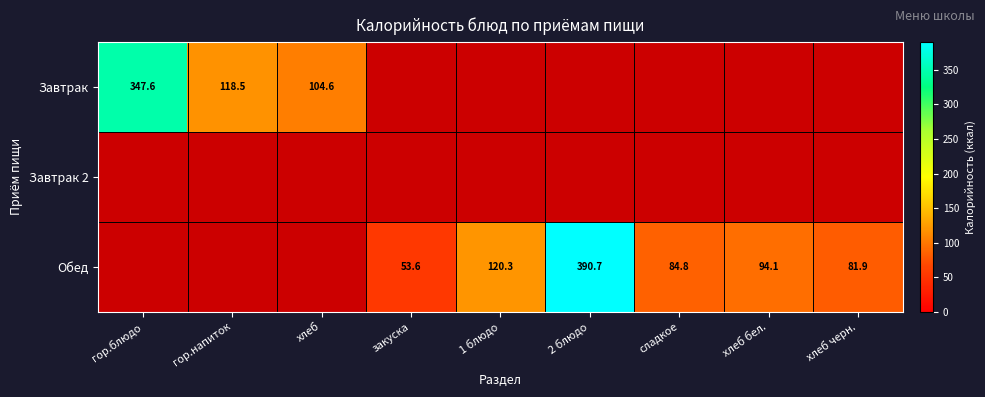

Is the value of Завтрак 2 at 1 блюдо greater than the value of Обед at хлеб бел.?

No